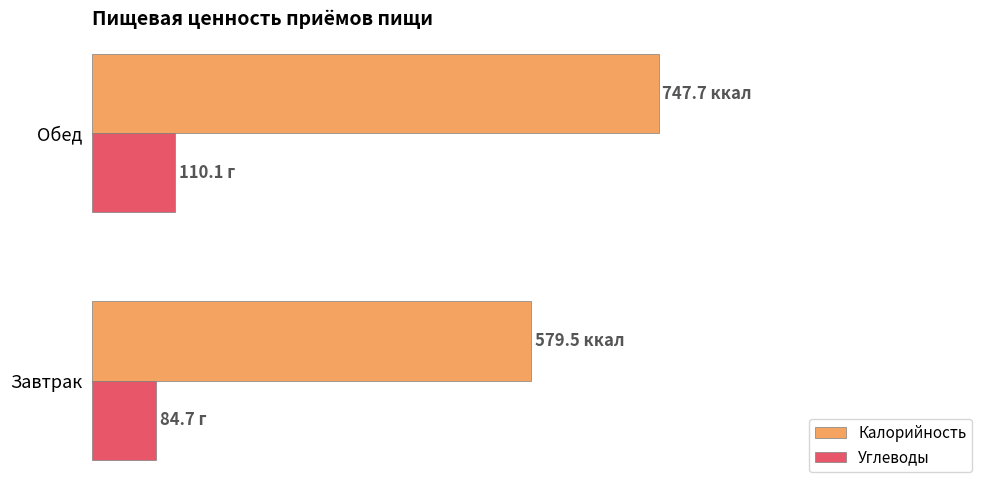

What are all the series names shown in the legend?

Калорийность, Углеводы